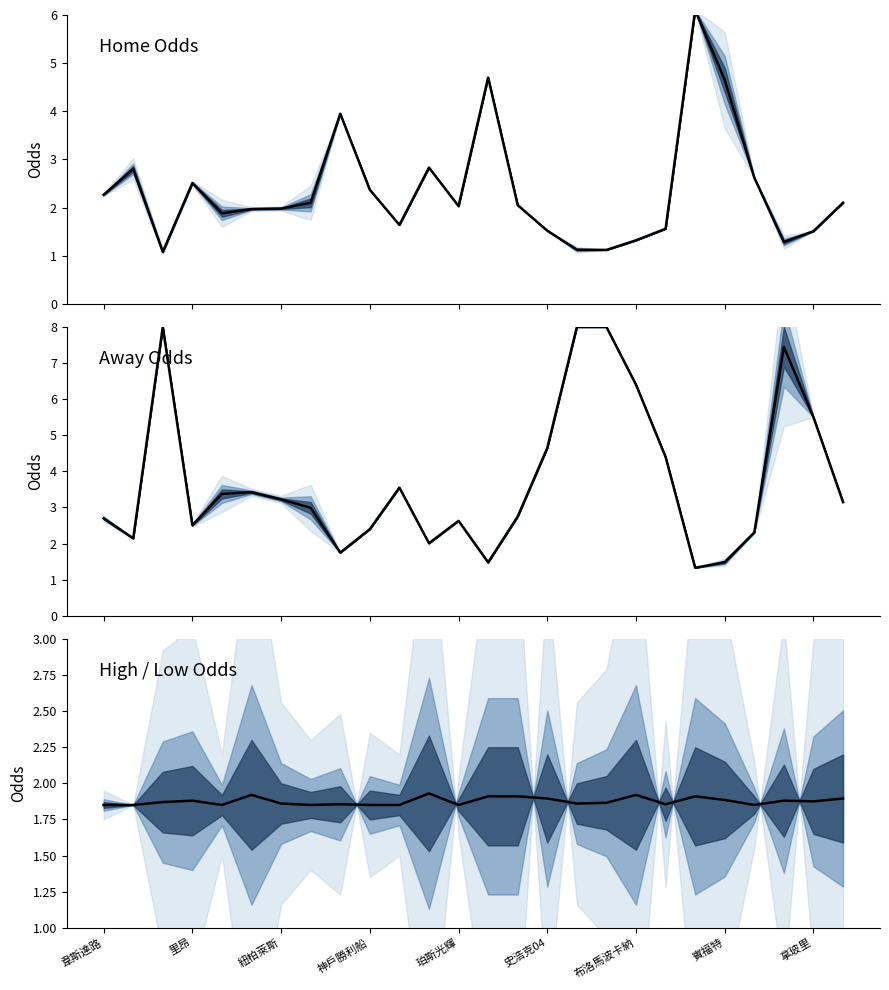

True or false: first_home (center) and first_away (center) intersect in this chart.

True